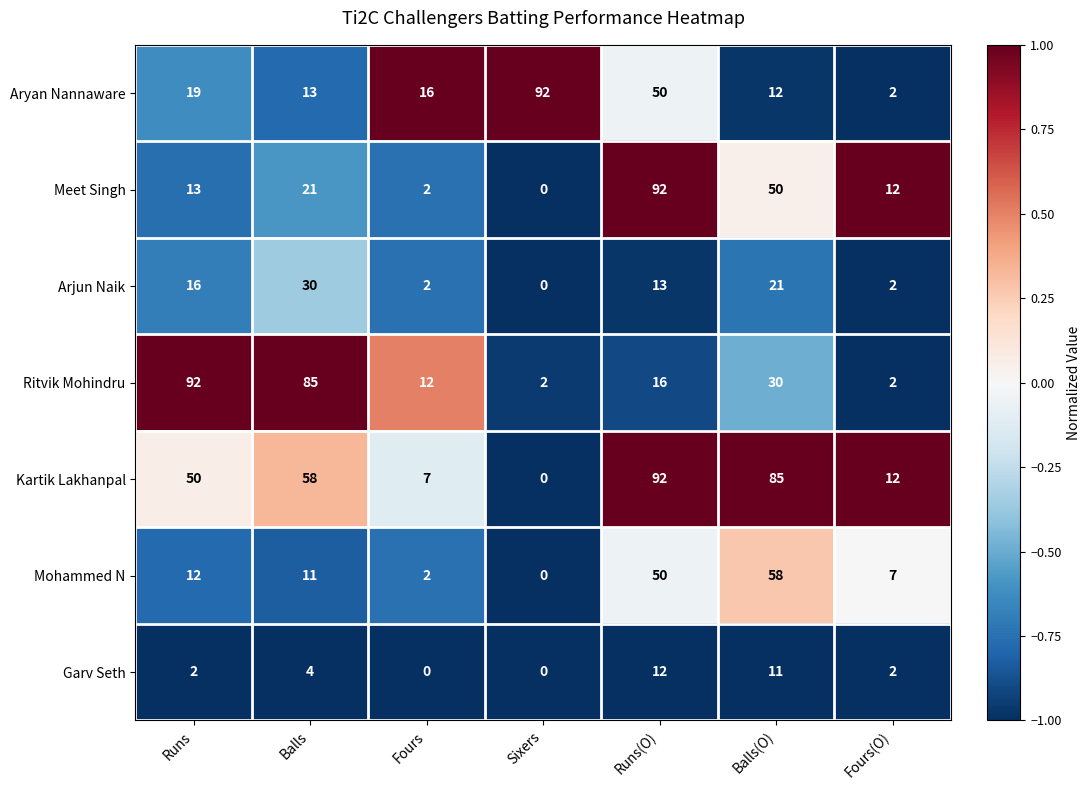

The Aryan Nannaware series shows 143 at Sixers. True or false?

False